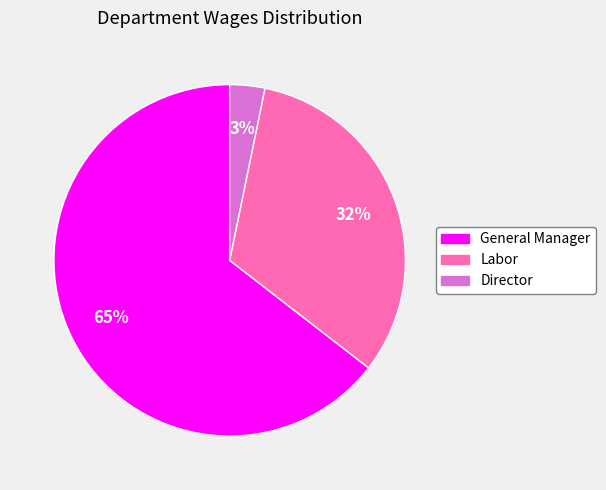

To the nearest percent, what portion does Director represent?

3%